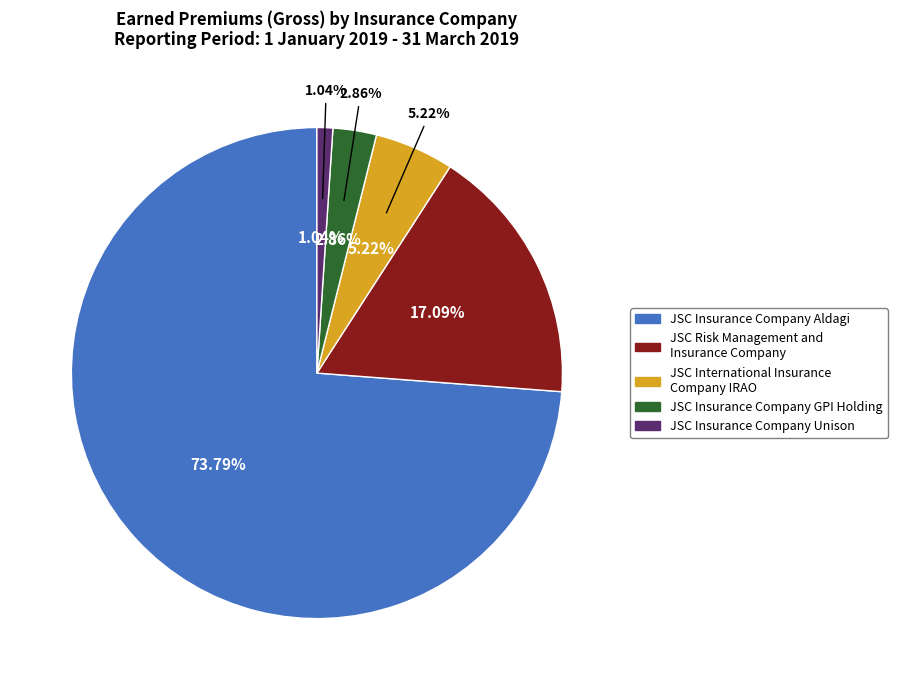

Count the number of slices in the pie.

5